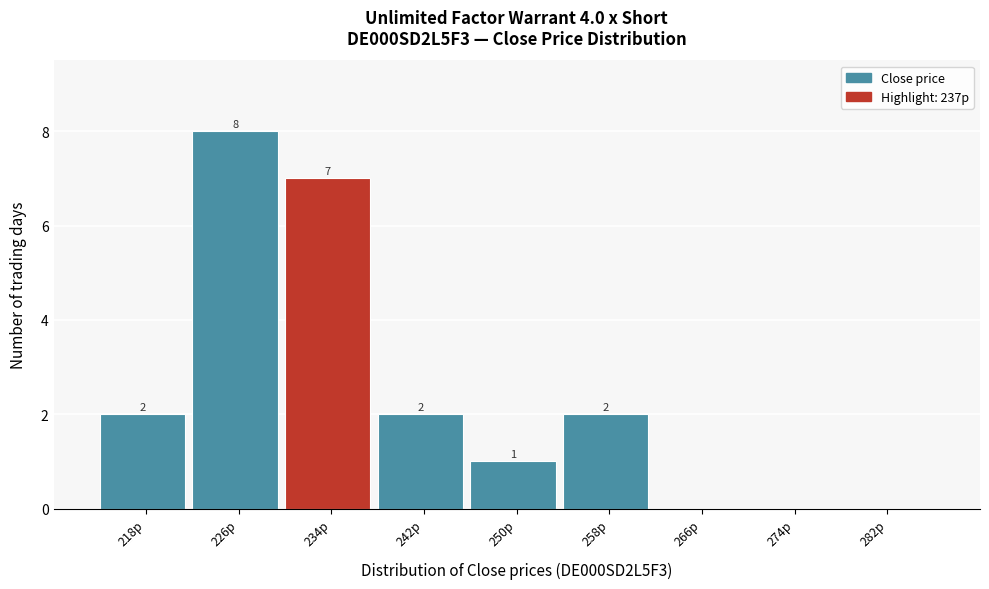

Reading left to right, transcribe all the data shown in this chart.

218p=2	226p=8	234p=7	242p=2	250p=1	258p=2	266p=0	274p=0	282p=0